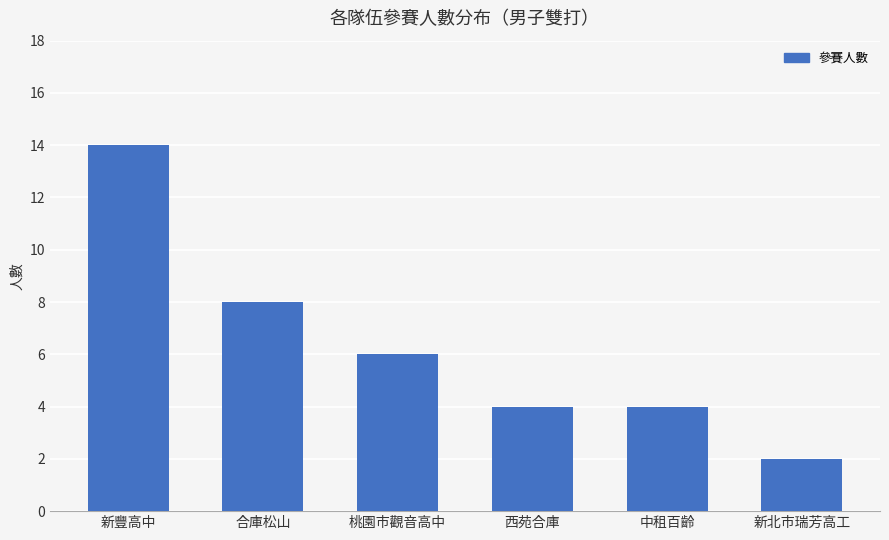

Where is the data nearest to the value 8?

合庫松山